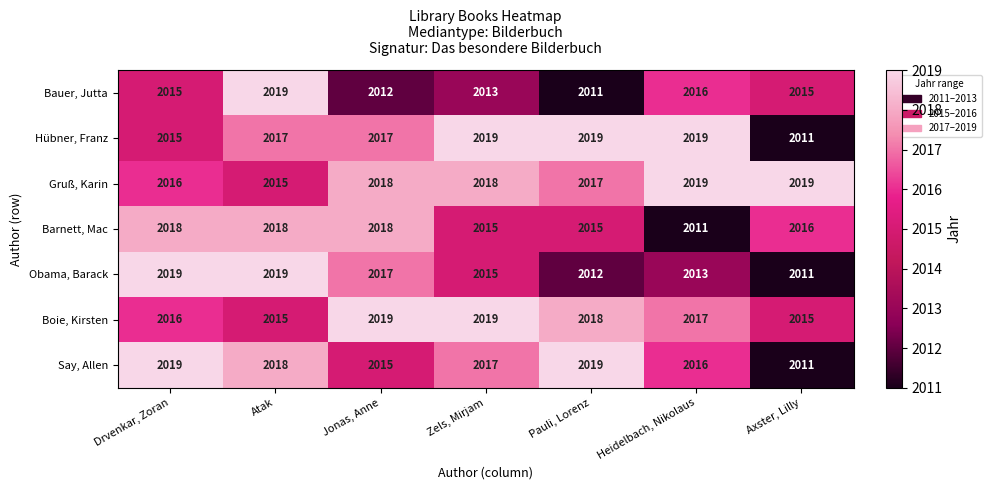

At which category is the sum across all series the highest?

Atak